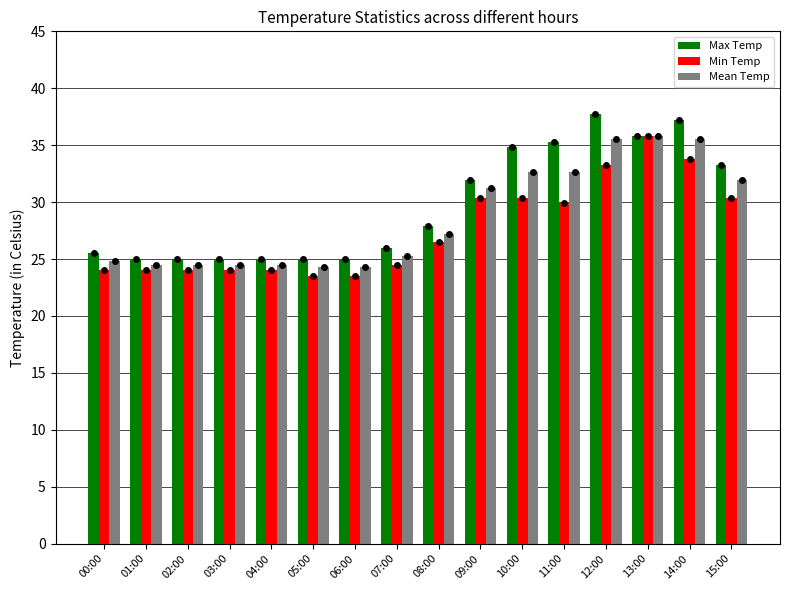

At which label is Max Temp closest to 31?

09:00